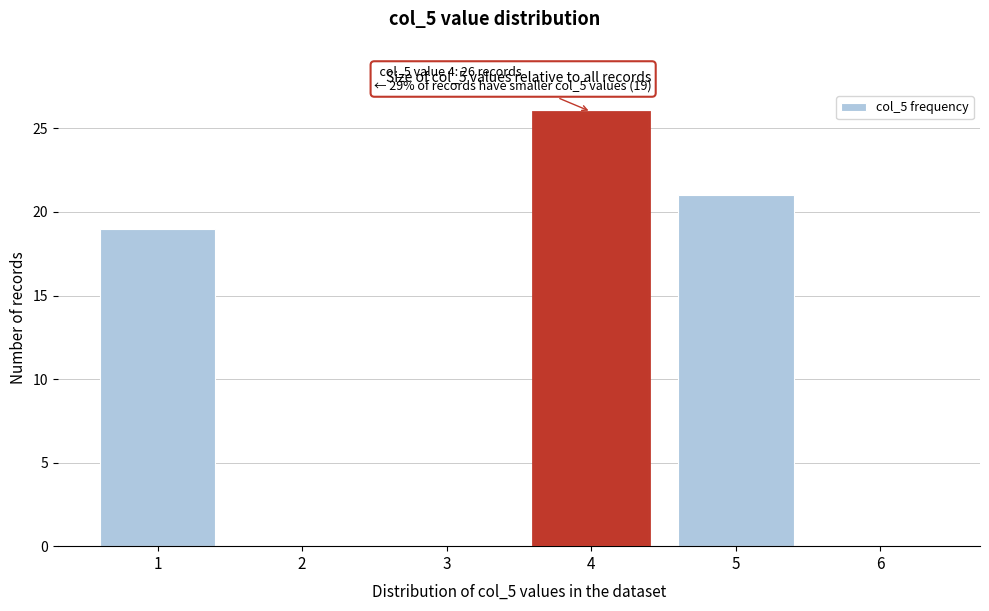

Reading left to right, list all the values displayed in this chart.

1=19	2=0	3=0	4=26	5=21	6=0